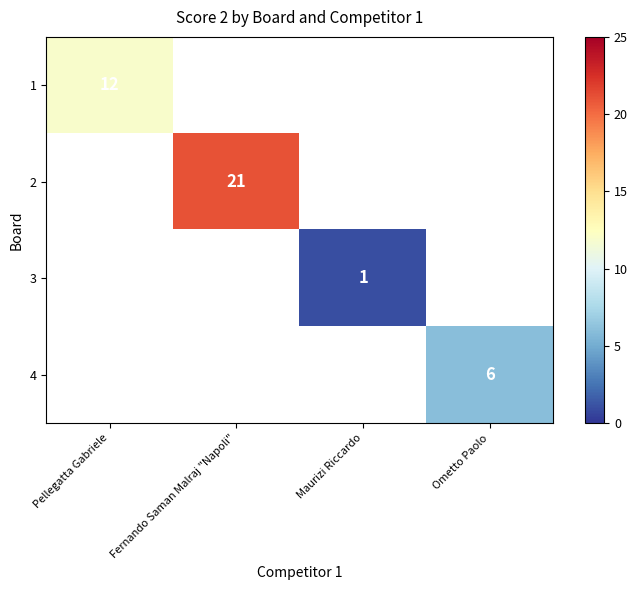

How many distinct data groups are displayed?

4